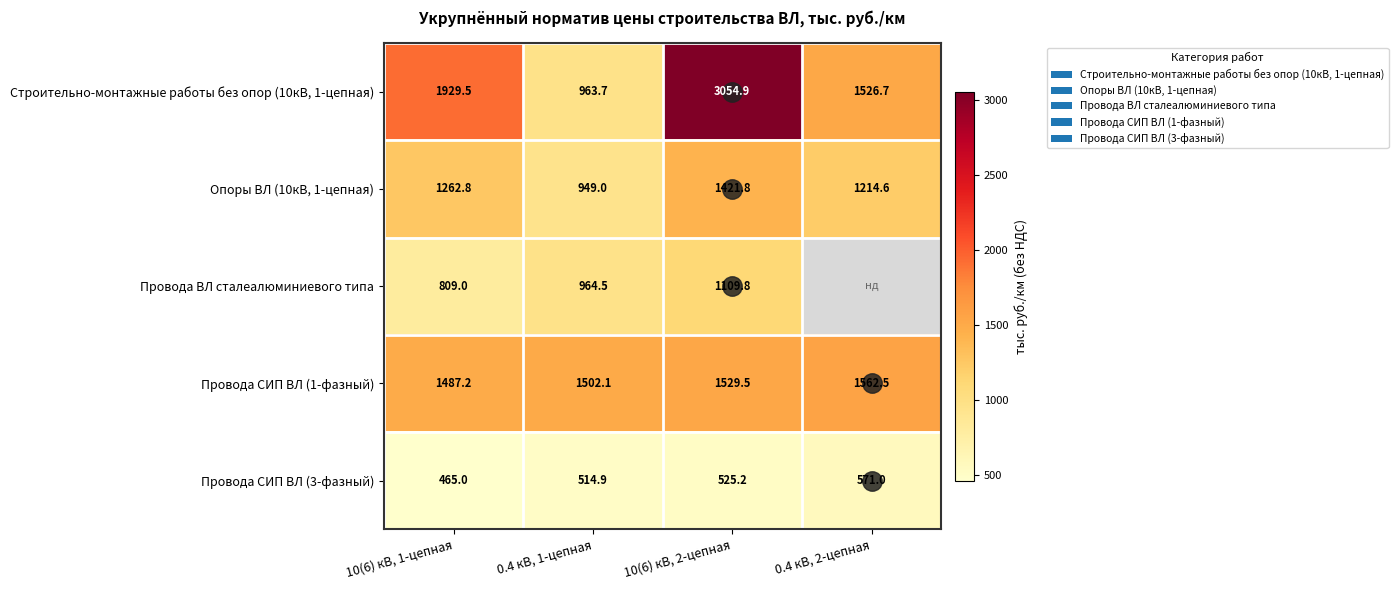

At how many categories does at least one series exceed 1271?

4